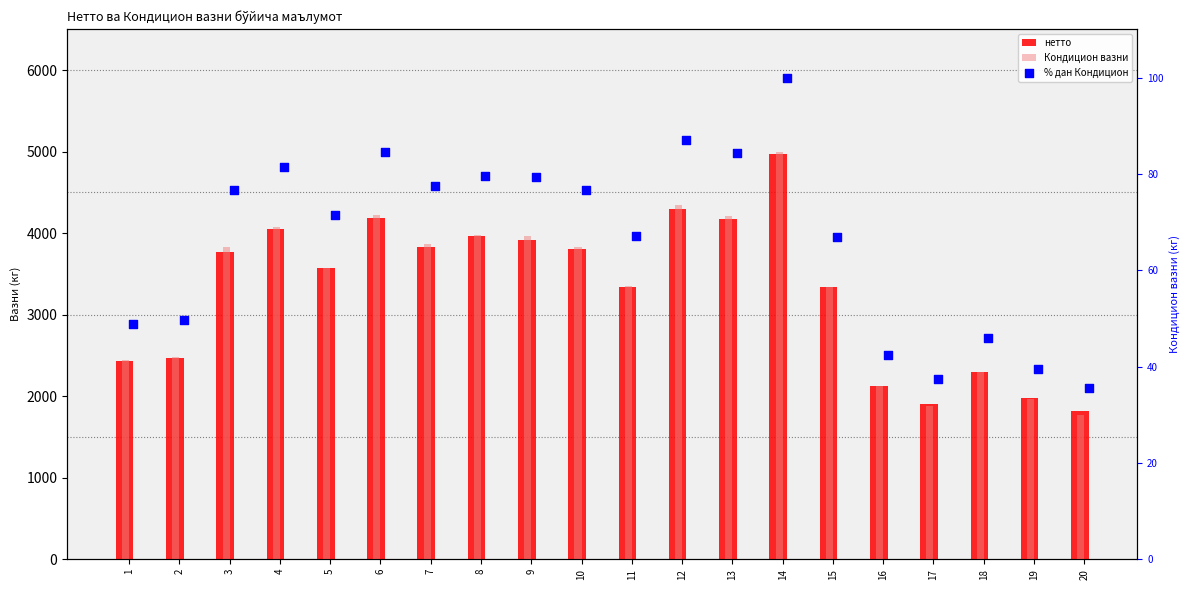

What is the total value across all series at 12?

8737.0